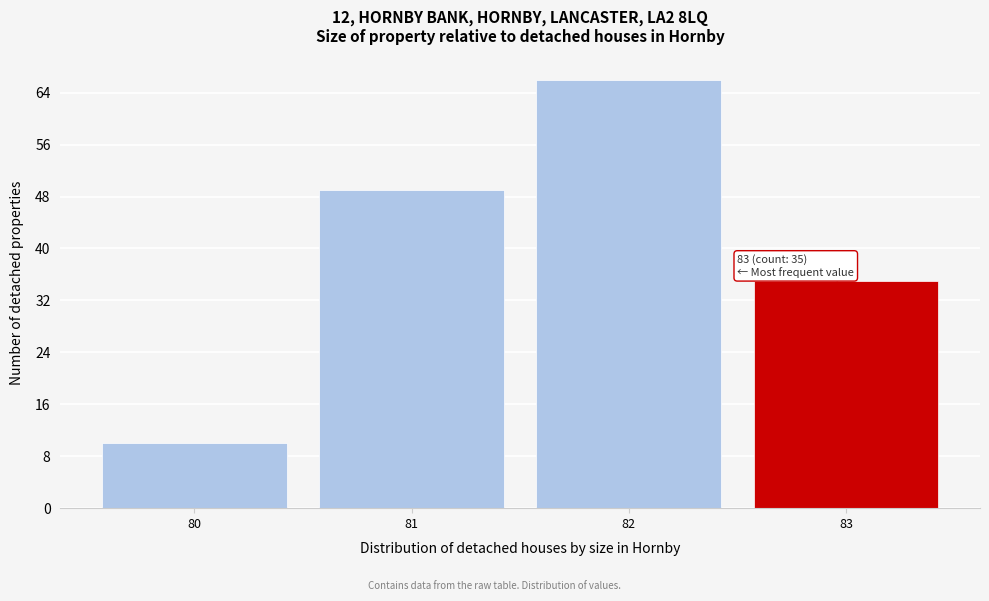

Reading right to left, list all the values displayed in this chart.

35	66	49	10